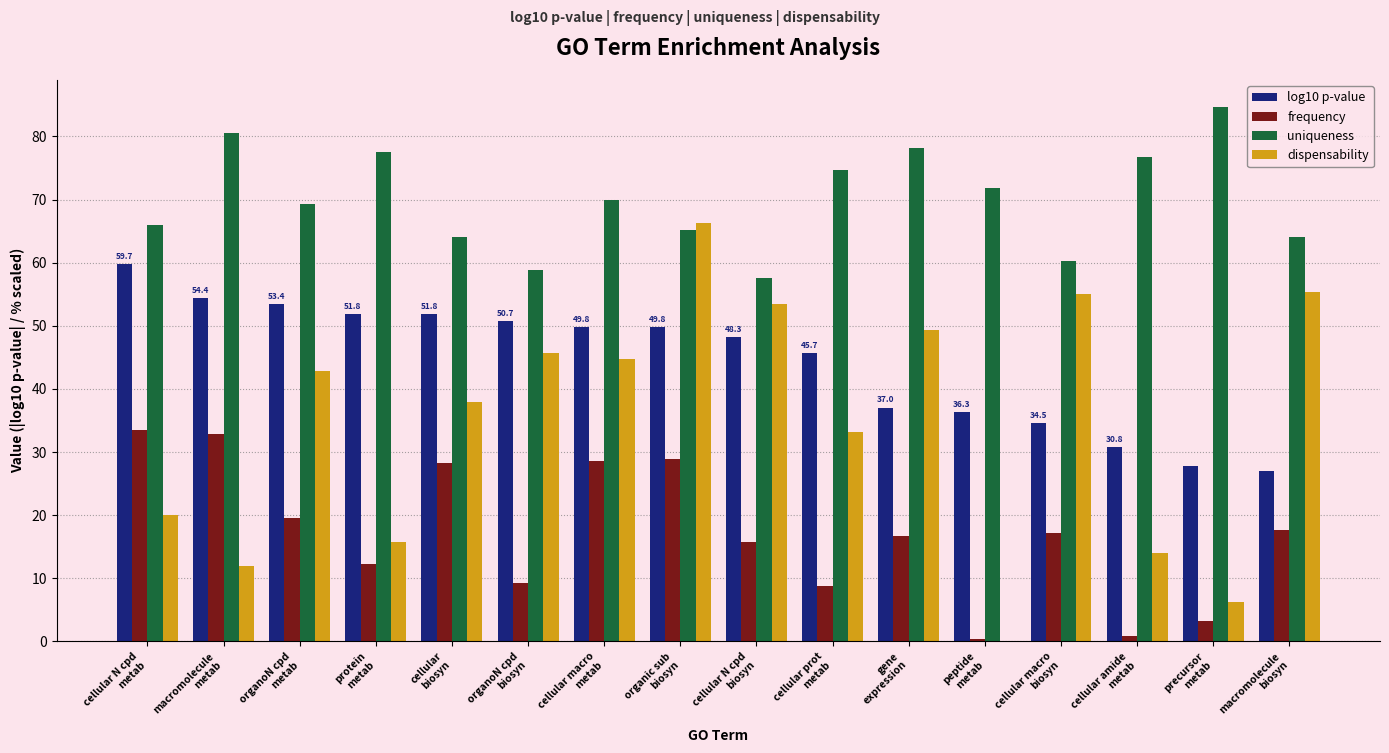

The value of log10 p-value at gene
expression is 62.3. True or false?

False